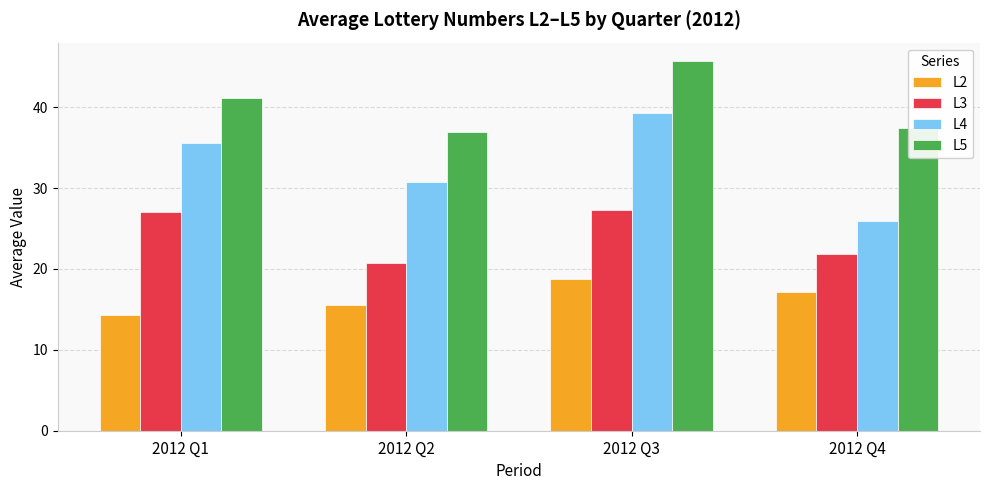

What is the lowest value of the L4 series?

25.9